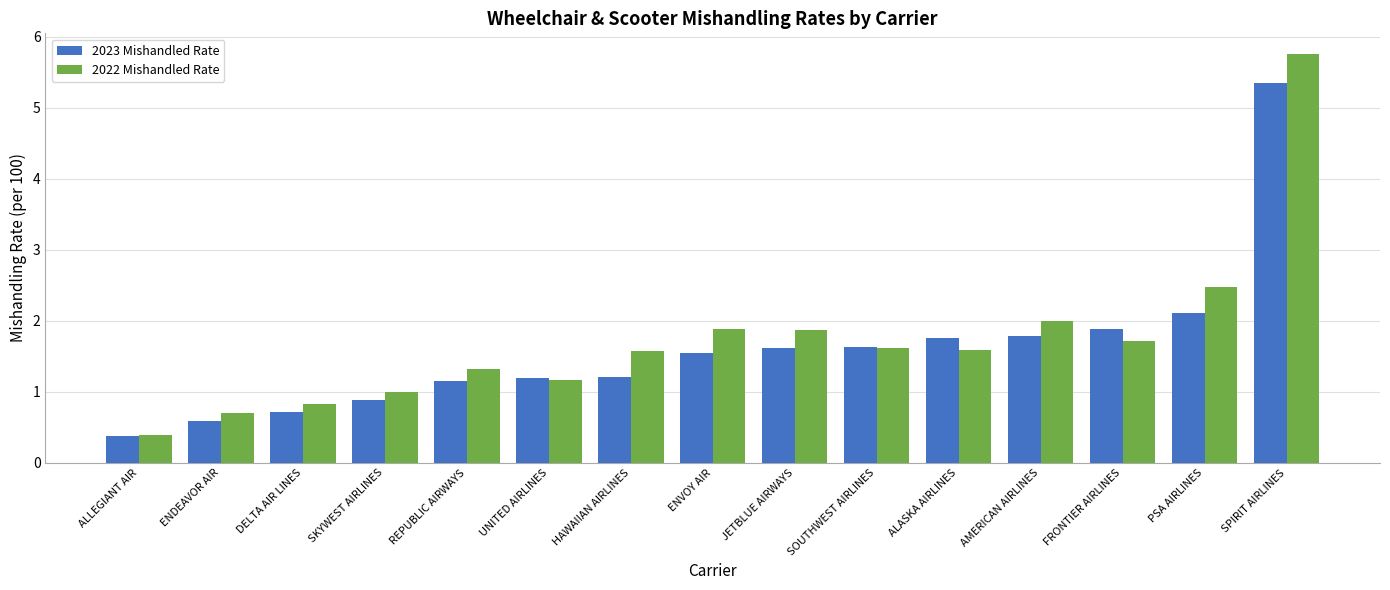

What is the difference between the 2023 Mishandled Rate values at REPUBLIC AIRWAYS and SOUTHWEST AIRLINES?

0.5